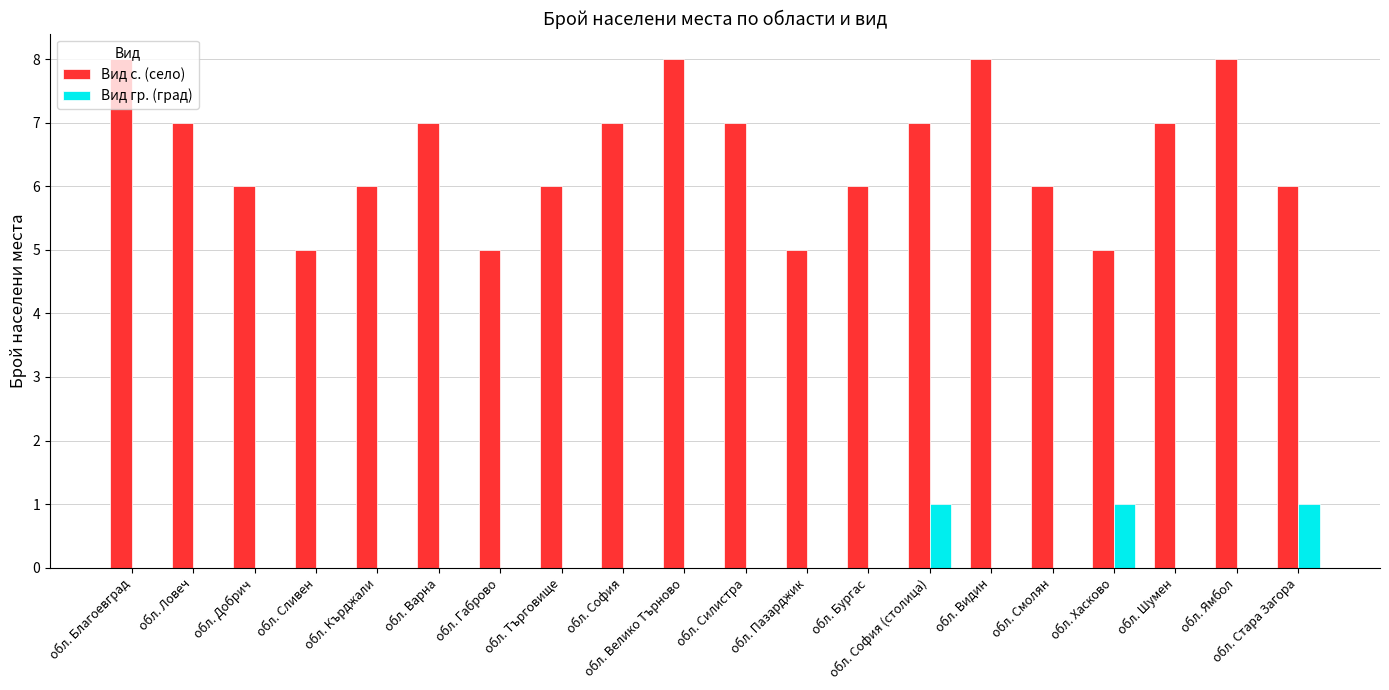

What is the sum of the Вид с. (село) values at обл. София and обл. Кърджали?

13